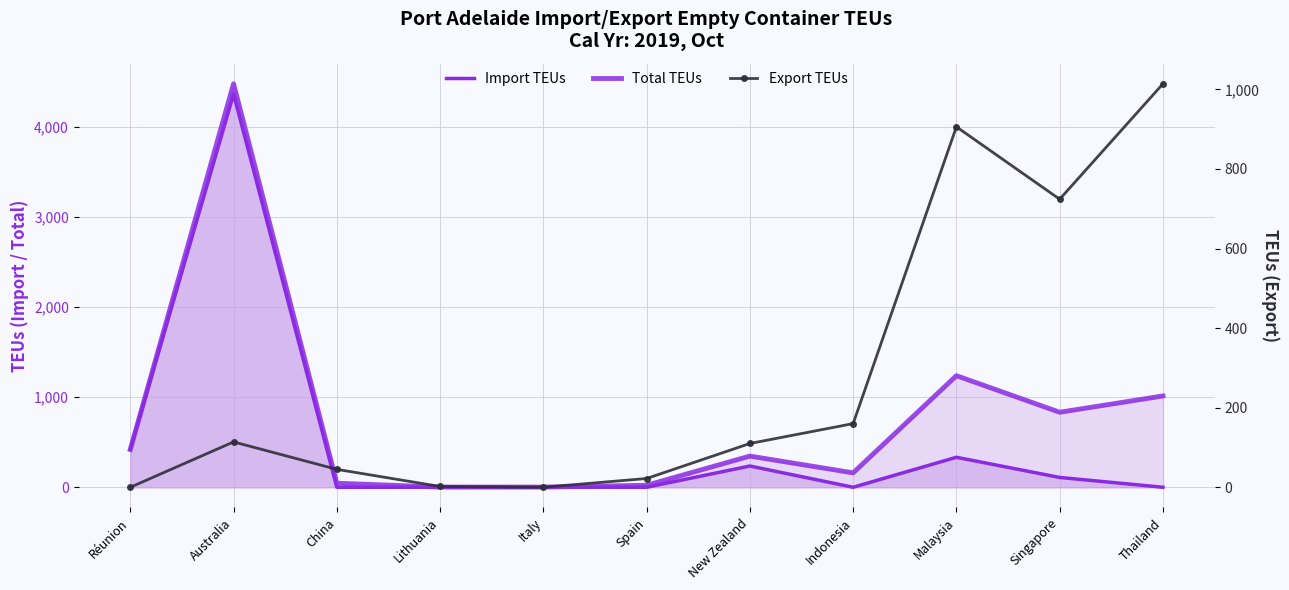

At which label is Import TEUs closest to 2183?

Réunion